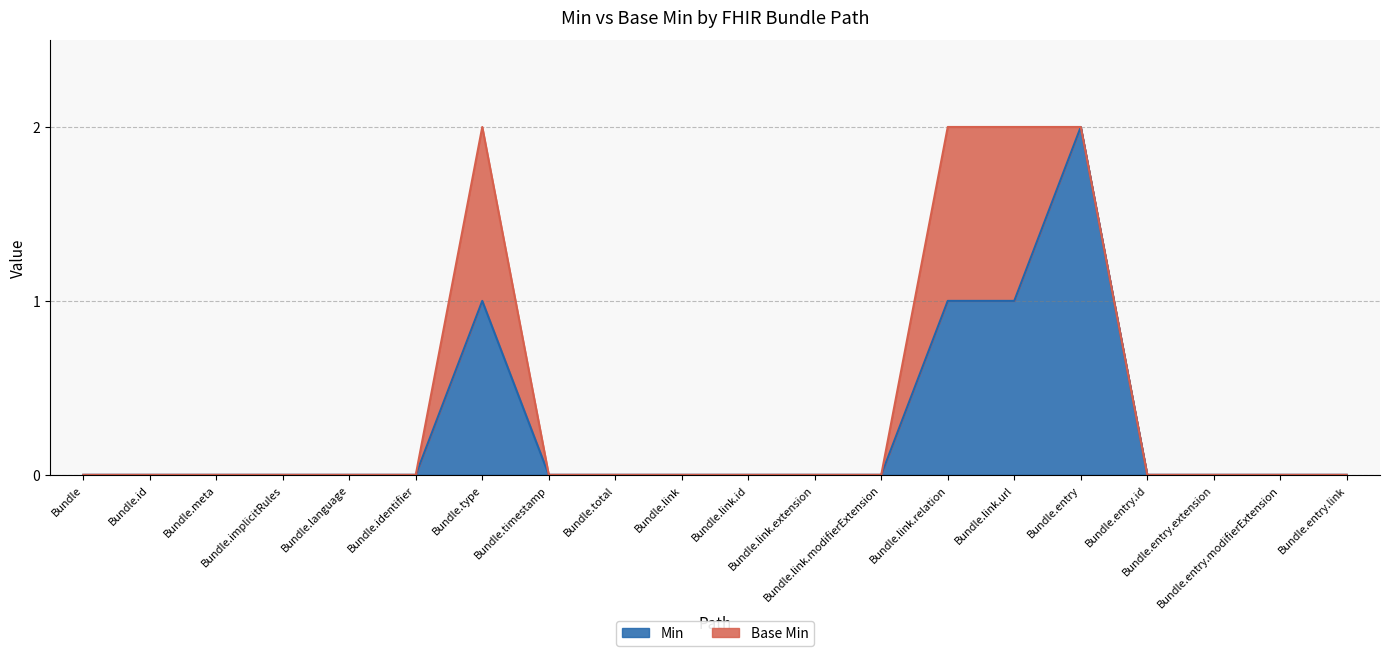

Which category has the highest value across all series?

Bundle.entry